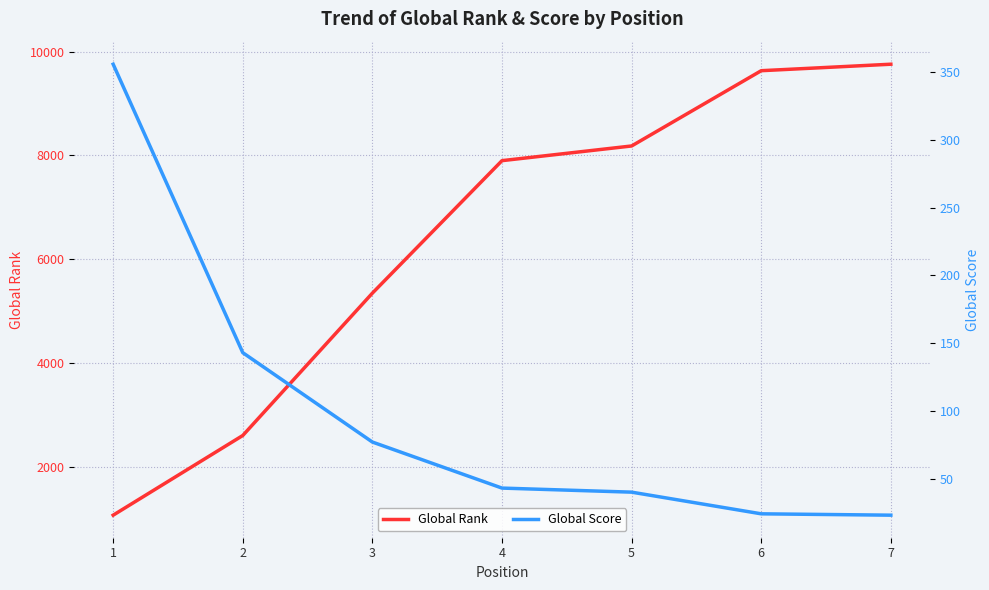

What is the highest value of the Global Score series?

356